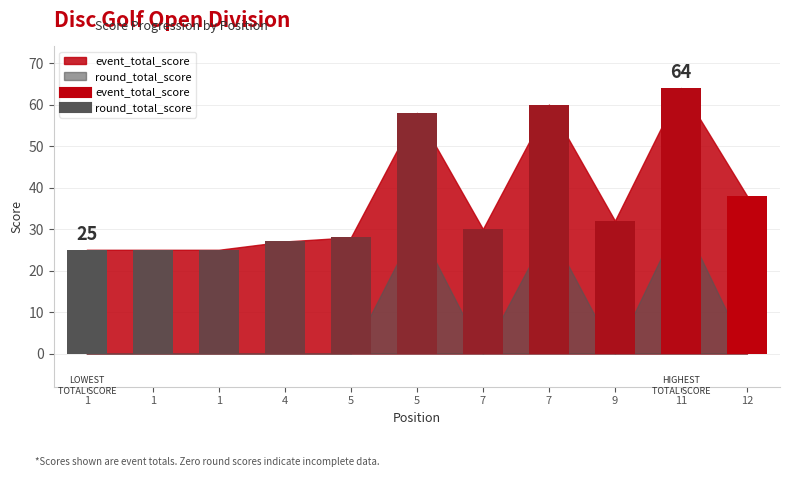

At which label is round_total_score closest to 16?

7